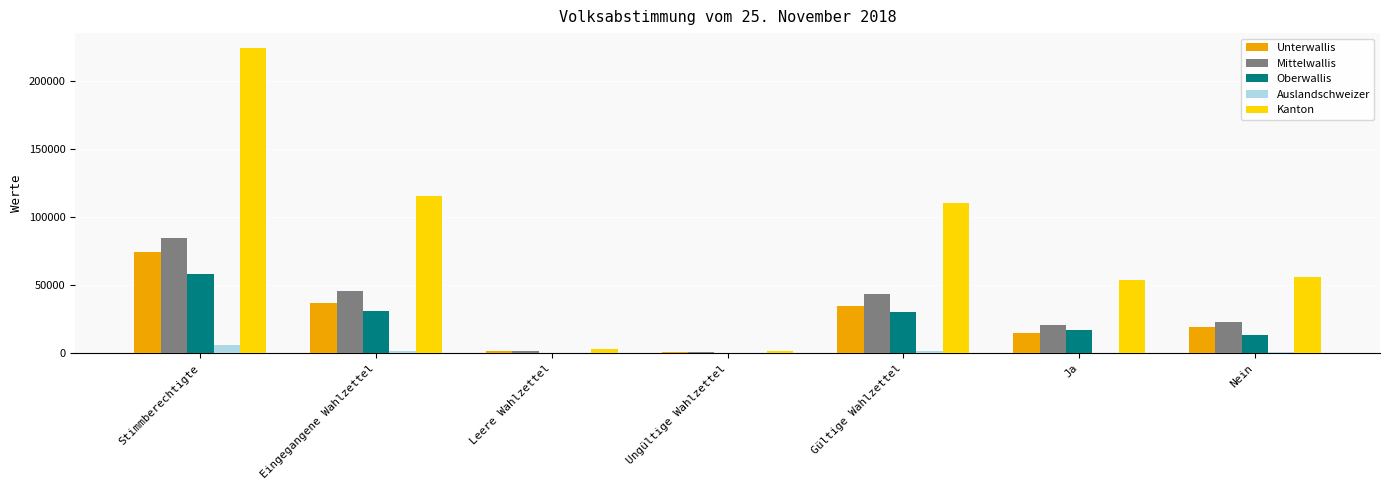

What is the maximum value shown in the chart?

223960